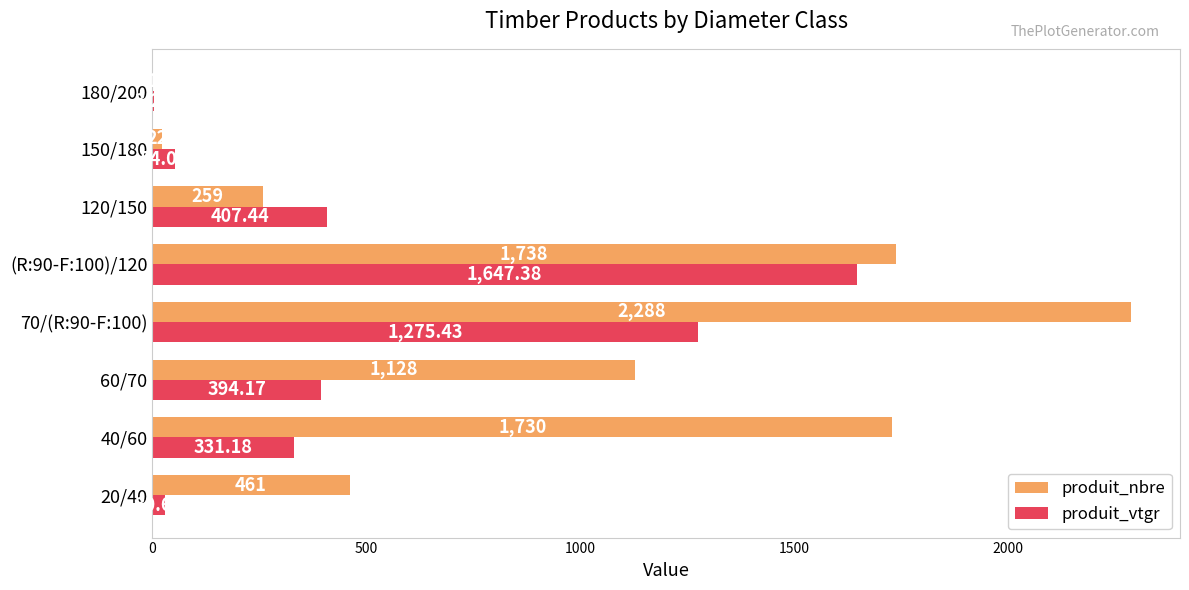

Between 60/70 and 70/(R:90-F:100), which series saw the biggest shift?

produit_nbre